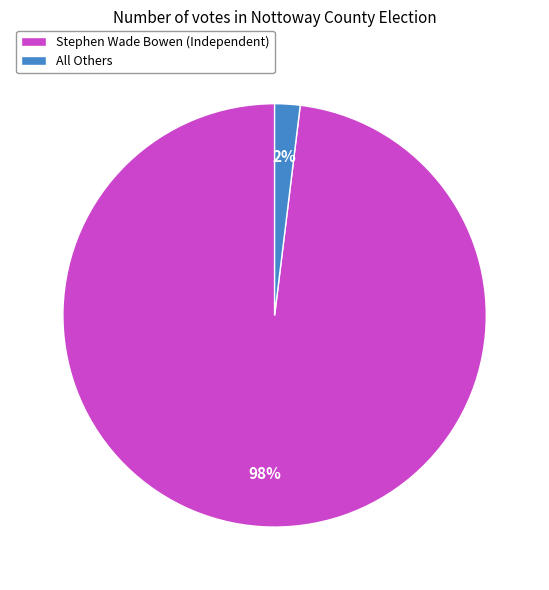

Rank the categories by value from highest to lowest.

Stephen Wade Bowen (Independent), All Others